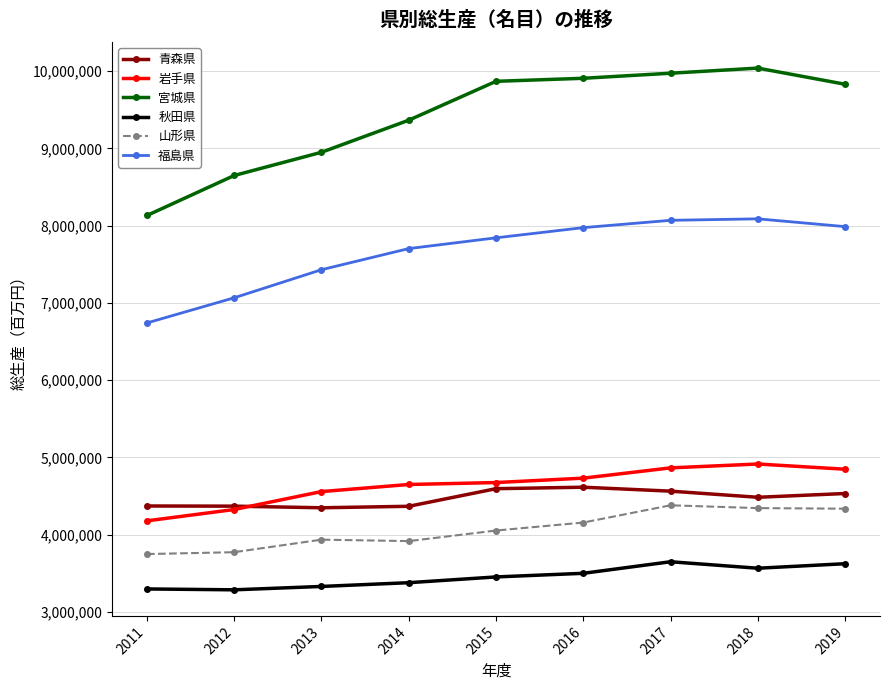

What are all the series names shown in the legend?

青森県, 岩手県, 宮城県, 秋田県, 山形県, 福島県